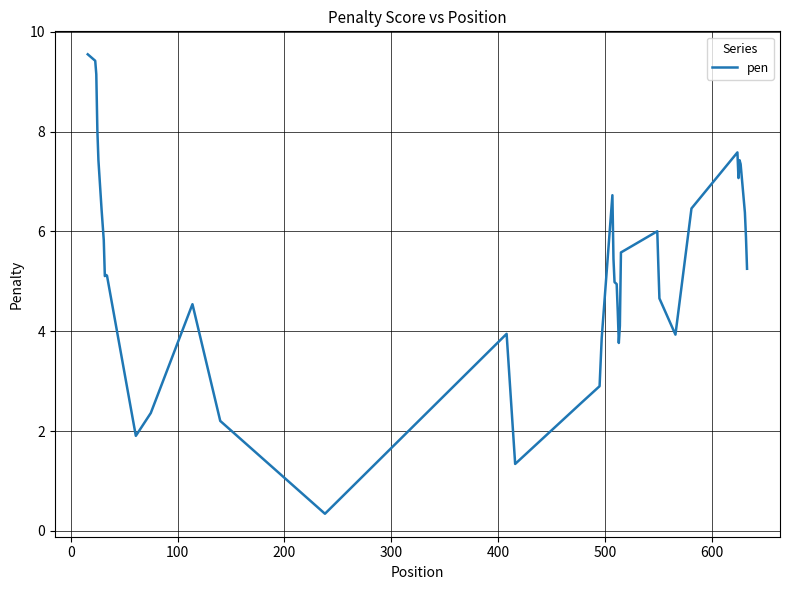

What is the minimum value shown in the chart?

0.3